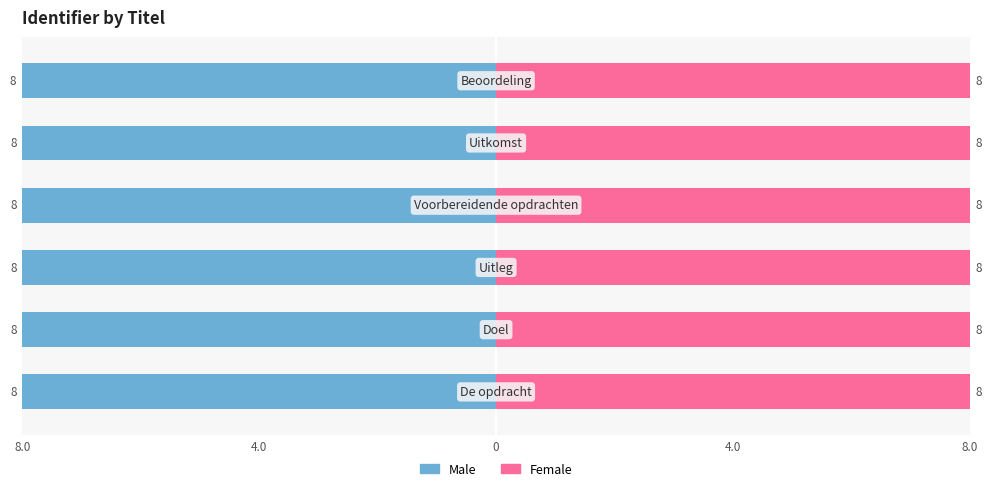

What is the minimum value for Male?

-8.0